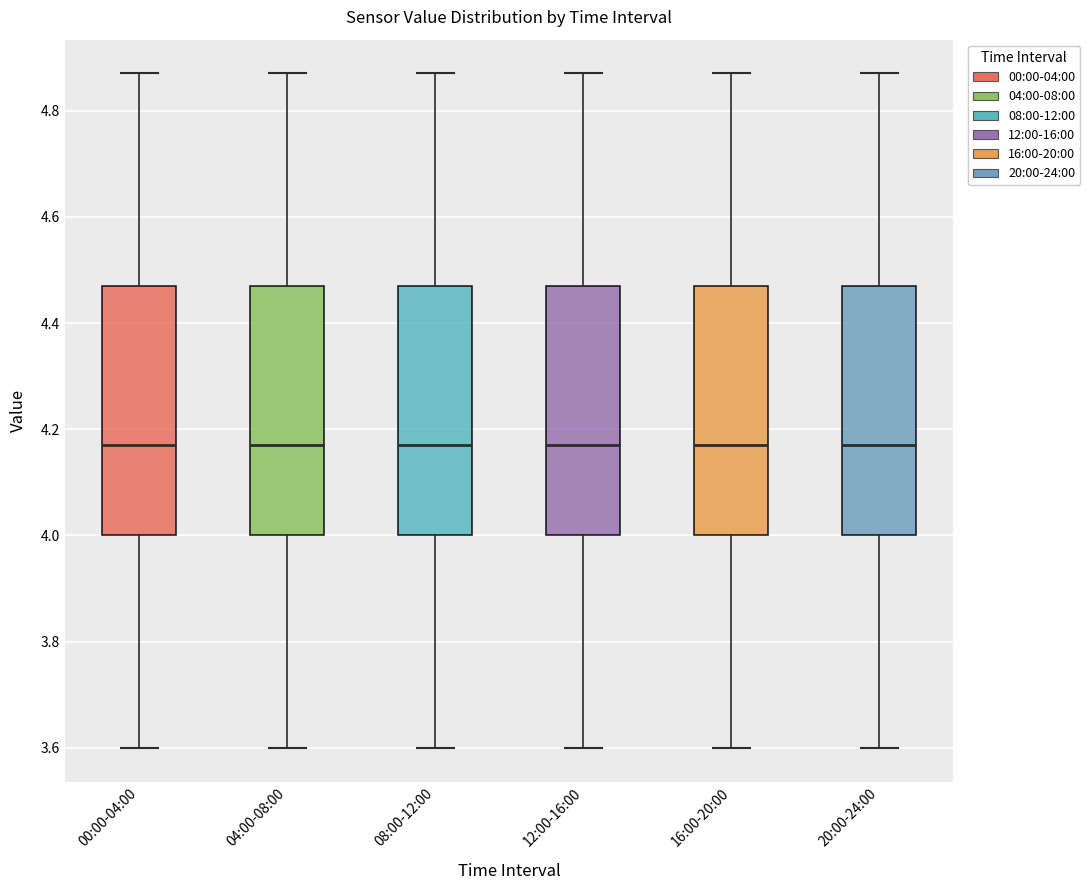

Reading left to right, read every box against the y-axis: the position of its median line, the range the box covers, and the ends of its whiskers. The values are not printed on the chart, so give them approximately, as read against the axis.

00:00-04:00: median 4.18, box 4.00 to 4.48, whiskers 3.60 to 4.88
04:00-08:00: median 4.18, box 4.00 to 4.48, whiskers 3.60 to 4.88
08:00-12:00: median 4.18, box 4.00 to 4.48, whiskers 3.60 to 4.88
12:00-16:00: median 4.18, box 4.00 to 4.48, whiskers 3.60 to 4.88
16:00-20:00: median 4.18, box 4.00 to 4.48, whiskers 3.60 to 4.88
20:00-24:00: median 4.18, box 4.00 to 4.48, whiskers 3.60 to 4.88